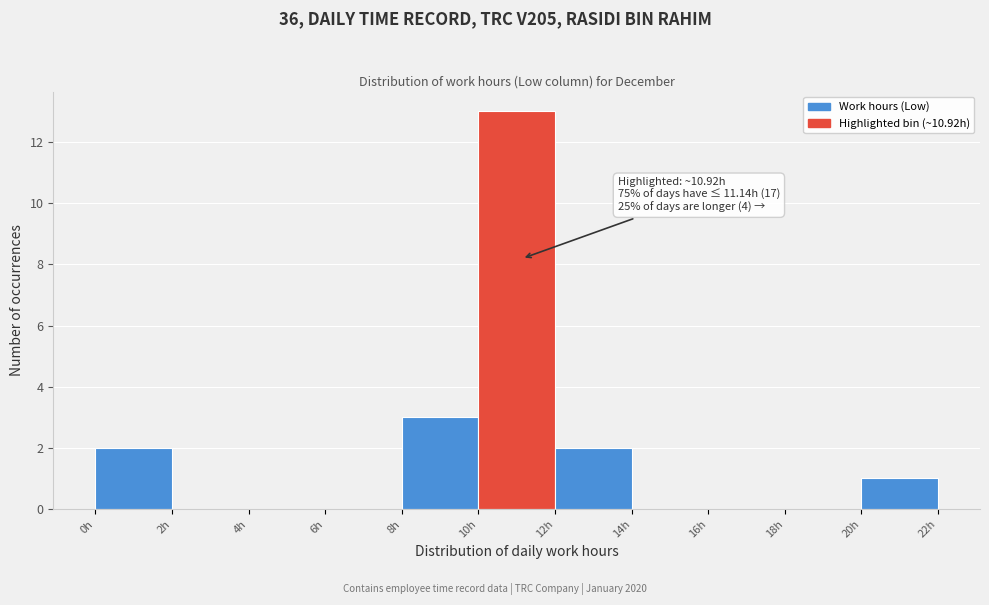

Which range on the x-axis has the tallest bar?

10 to 12